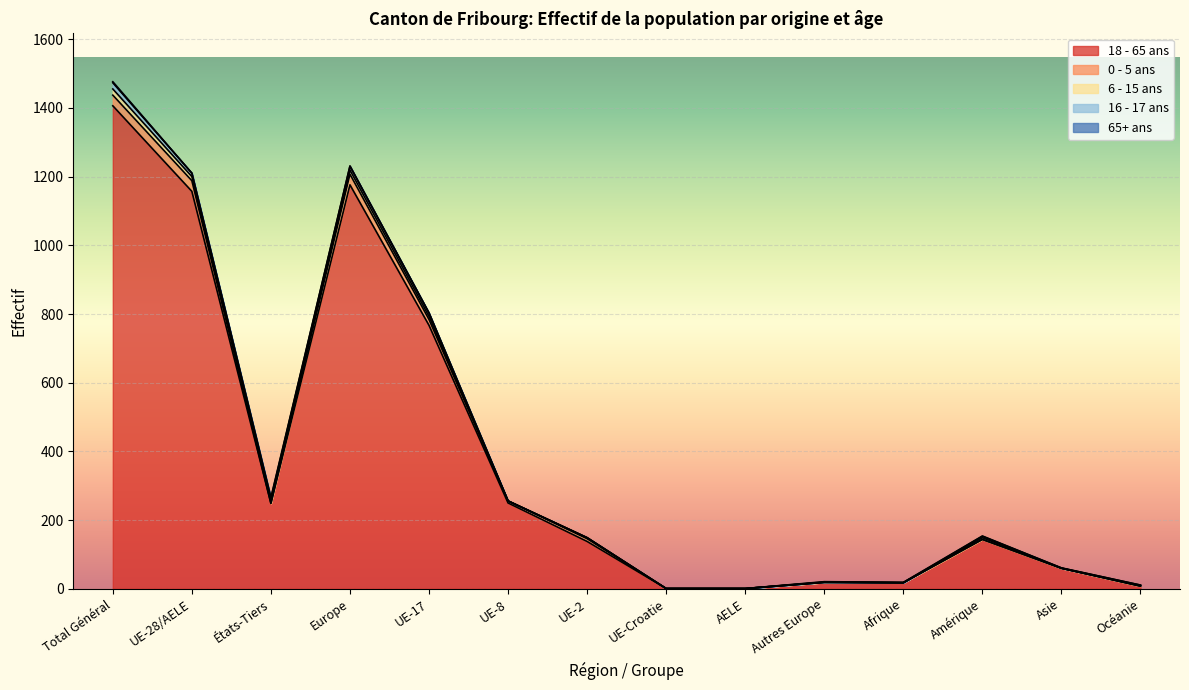

Where is the first local minimum for 18 - 65 ans?

États-Tiers